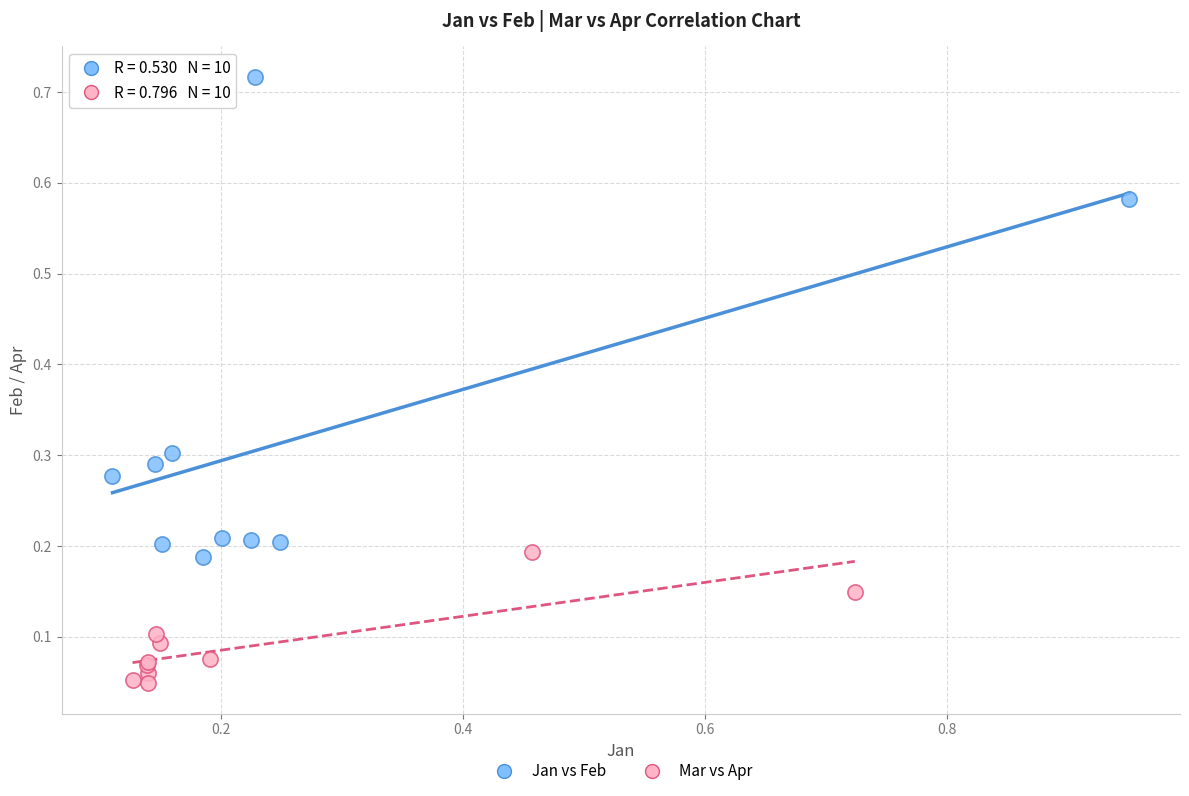

Which series has the widest spread of Y values?

Jan vs Feb